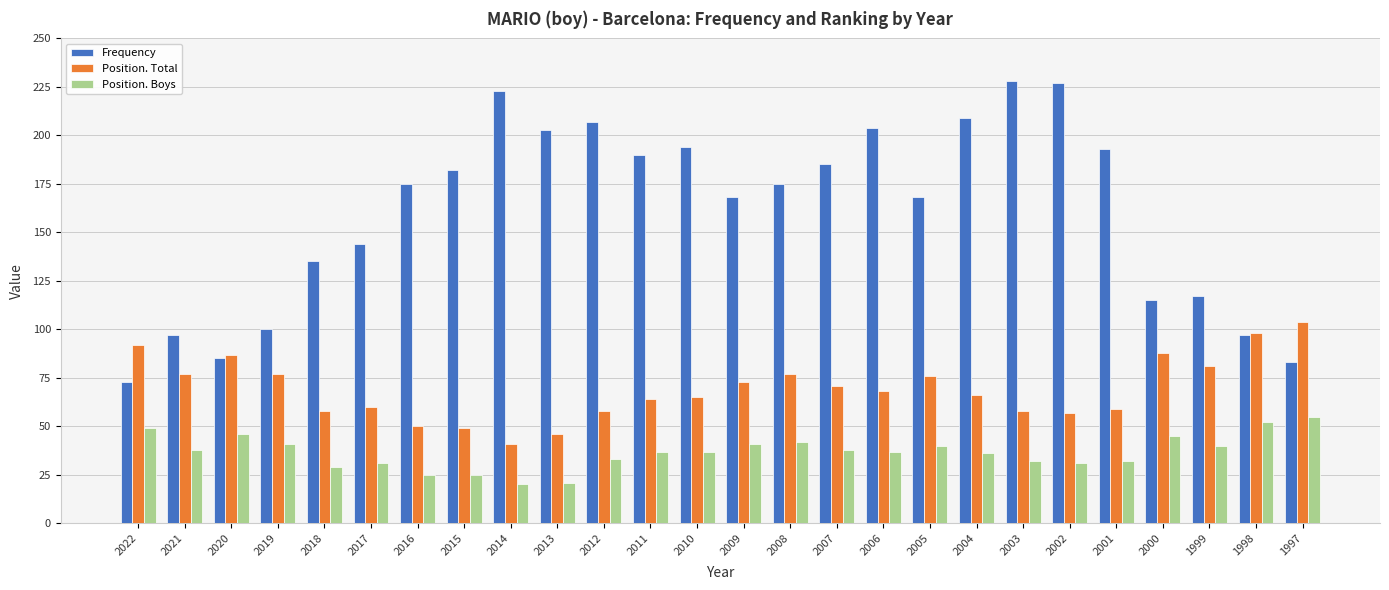

What is the sum of all Position. Total values?

1800